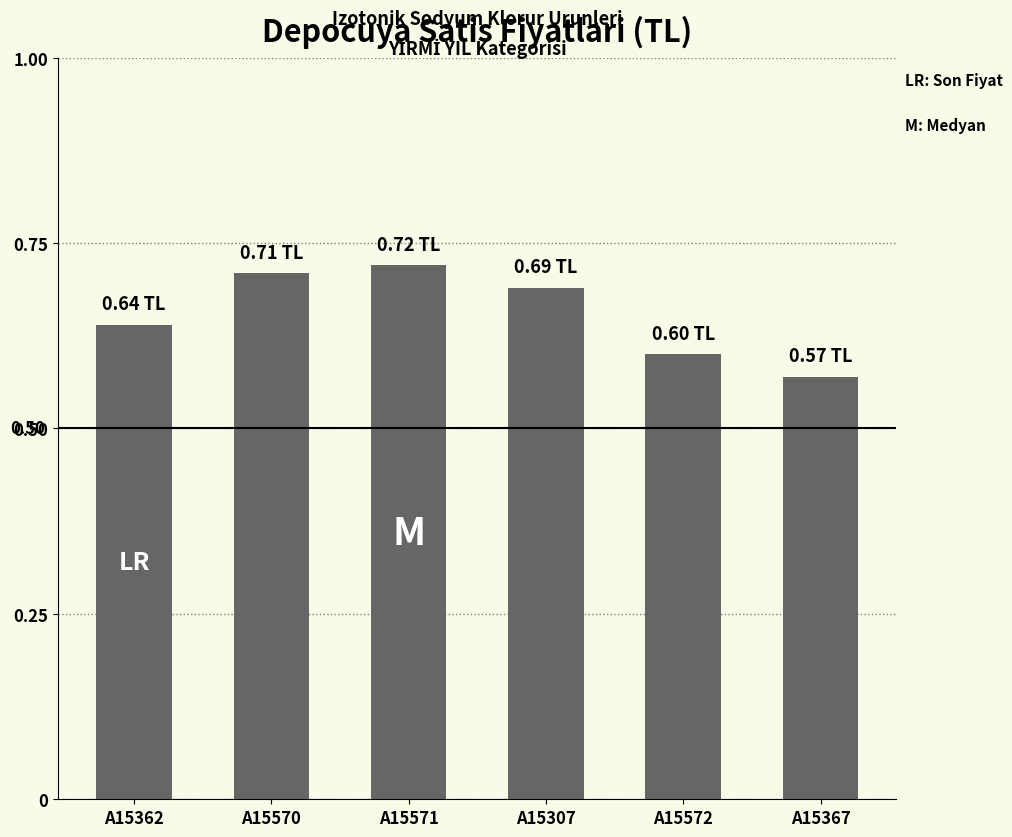

What is the sum of the values at A15572 and A15362?

1.2